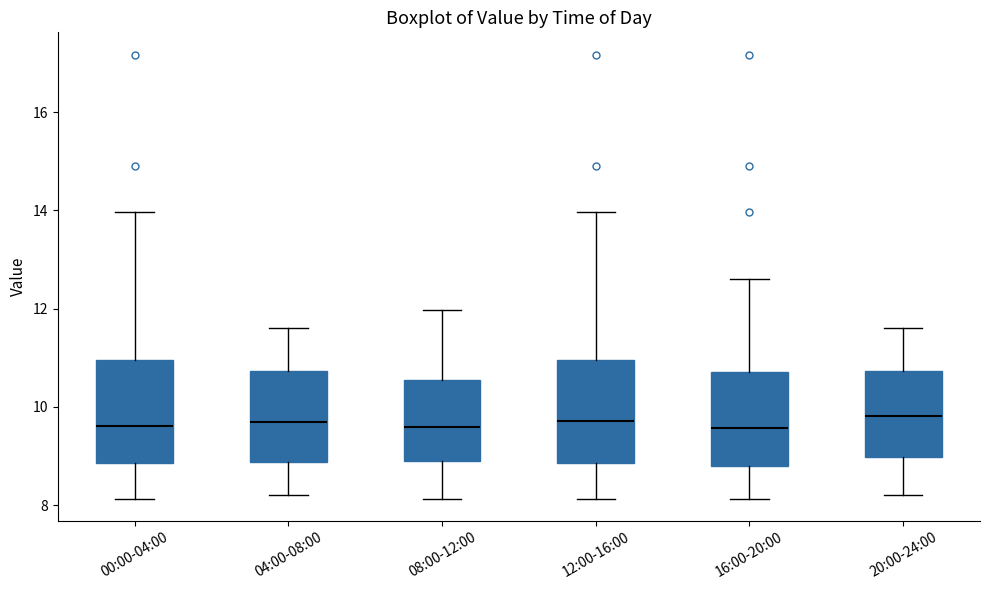

Reading left to right, transcribe this box plot: for each box, give where its median line is, the range the box spans, and where its two whiskers end, as read against the y-axis. The values are not printed on the chart, so give them approximately, as read against the axis.

00:00-04:00: median 9.6, box 8.8 to 11.0, whiskers 8.2 to 14.0
04:00-08:00: median 9.8, box 8.8 to 10.8, whiskers 8.2 to 11.6
08:00-12:00: median 9.6, box 8.8 to 10.6, whiskers 8.2 to 12.0
12:00-16:00: median 9.8, box 8.8 to 11.0, whiskers 8.2 to 14.0
16:00-20:00: median 9.6, box 8.8 to 10.8, whiskers 8.2 to 12.6
20:00-24:00: median 9.8, box 9.0 to 10.8, whiskers 8.2 to 11.6